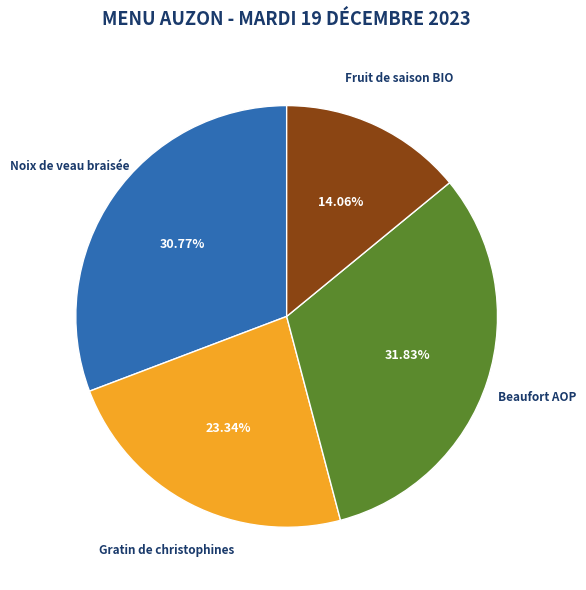

Is there any slice that represents more than half of the pie?

No